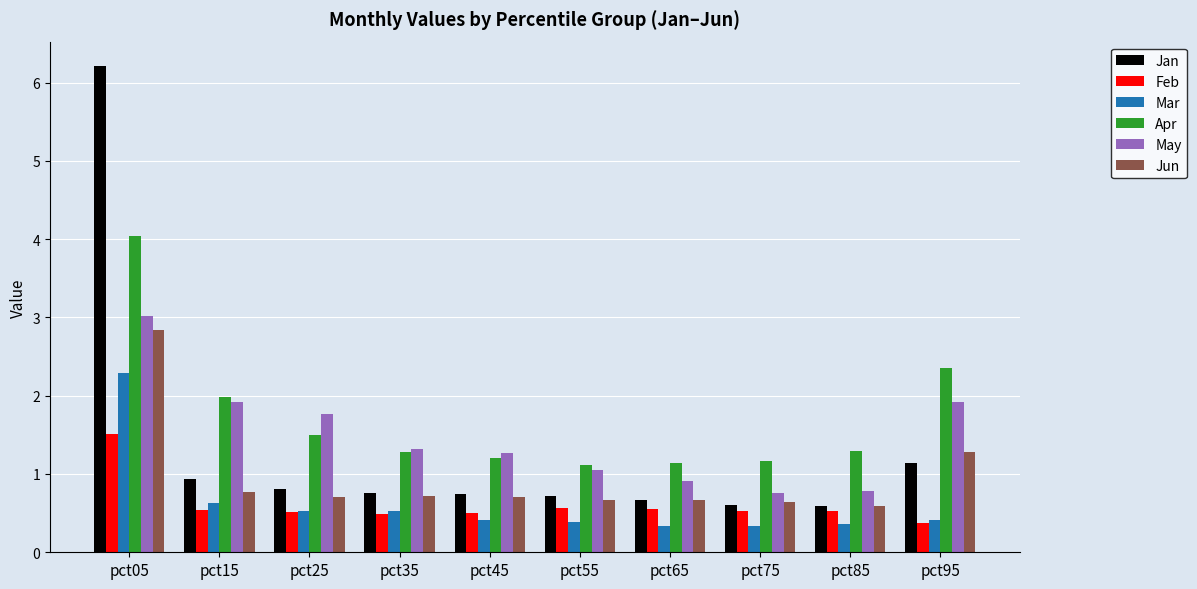

How many Jun values are between 0 and 1?

8